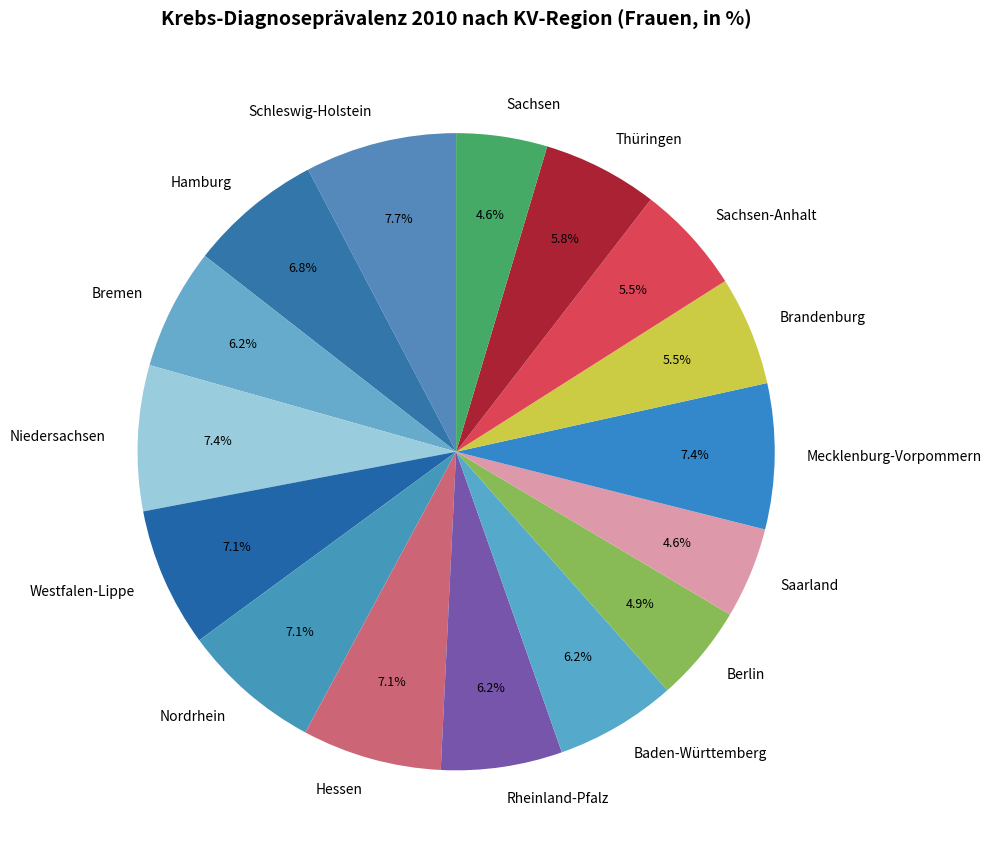

To the nearest percent, what is the difference between the largest and smallest slice percentages?

3%